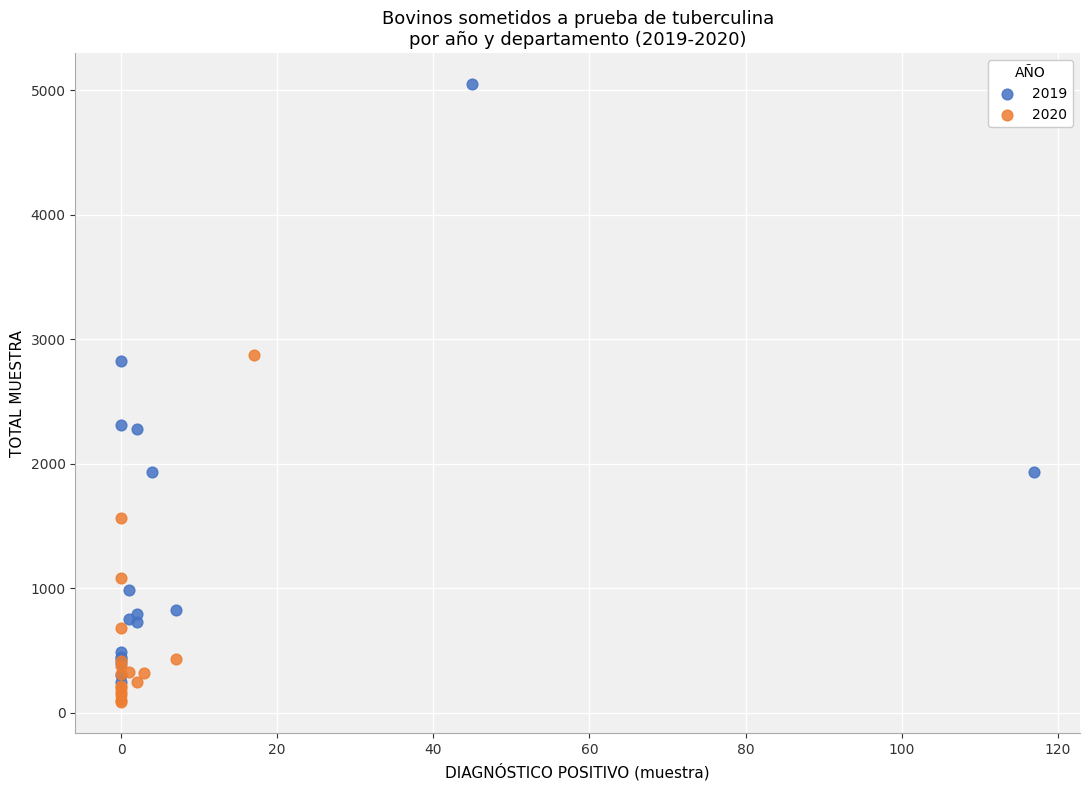

What are all the series names shown in the legend?

2019, 2020